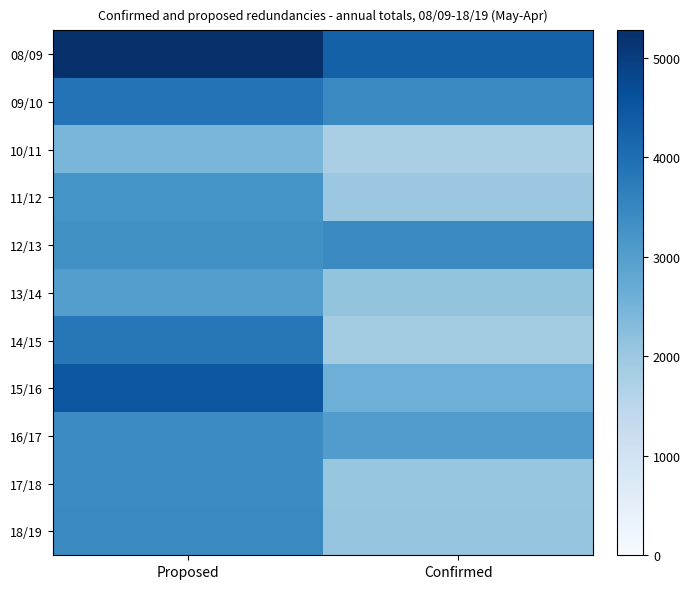

Which label corresponds to the largest value in the chart?

Proposed